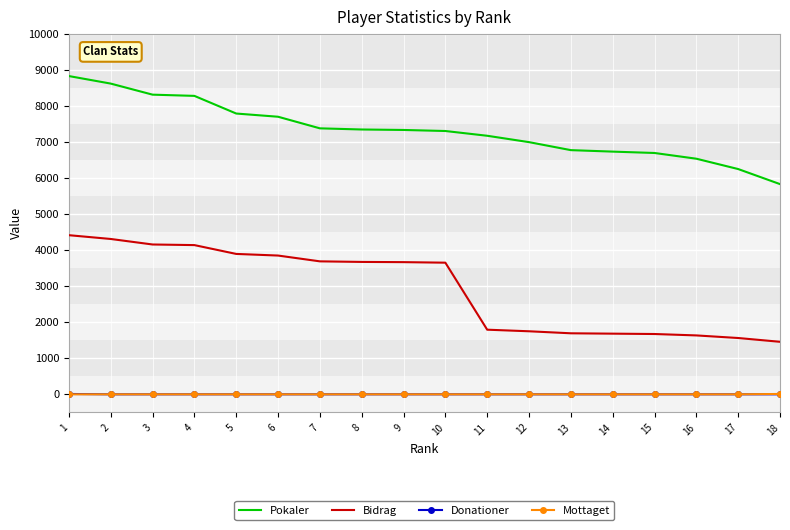

What is the approximate value of Bidrag at 4, to the nearest 100?

4100